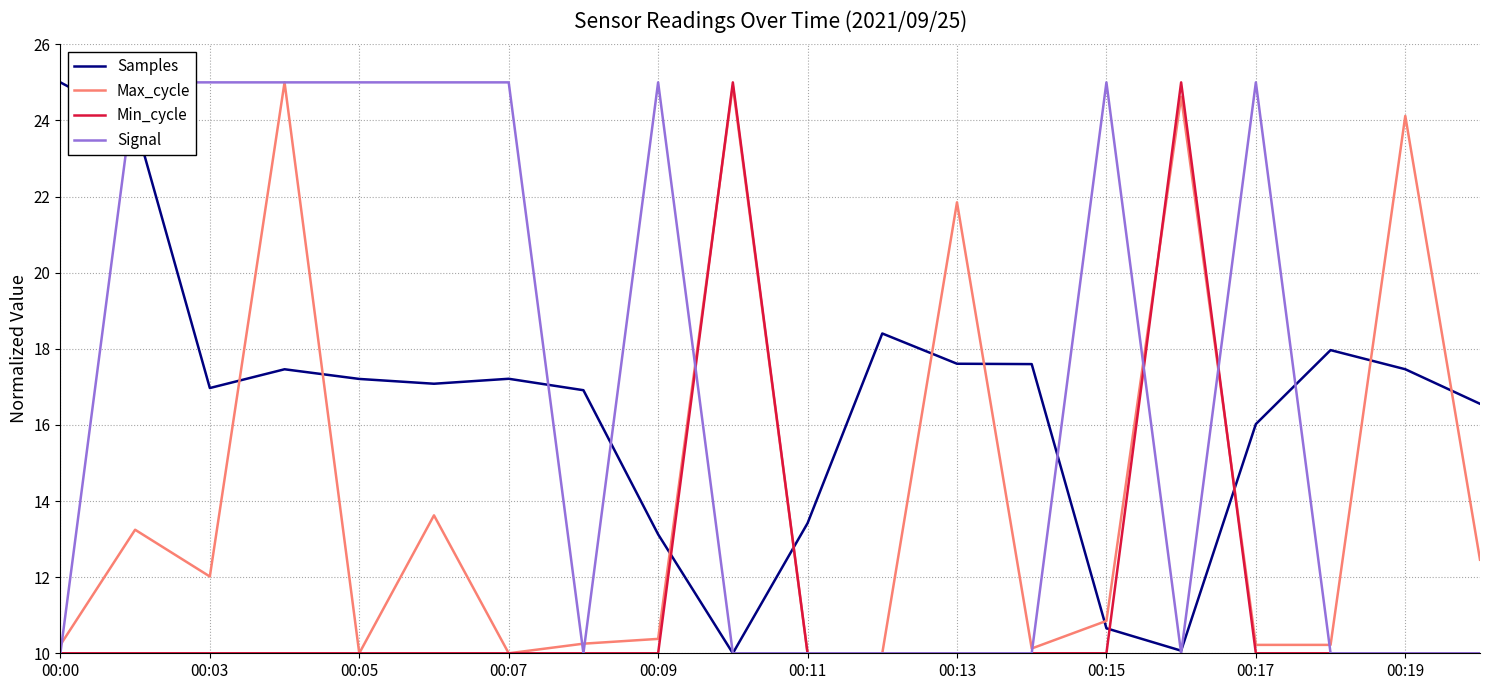

What is the maximum value for Samples?

25.0